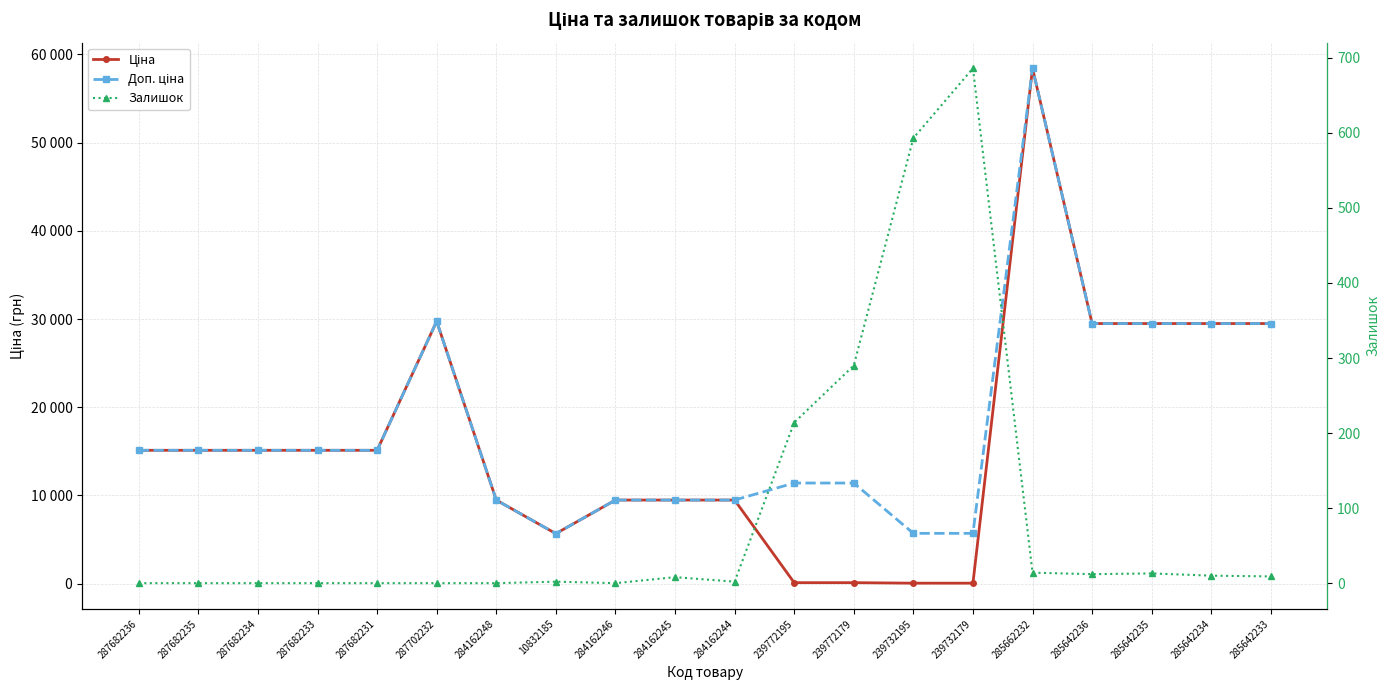

What are all the series names shown in the legend?

Ціна, Доп. ціна, Залишок